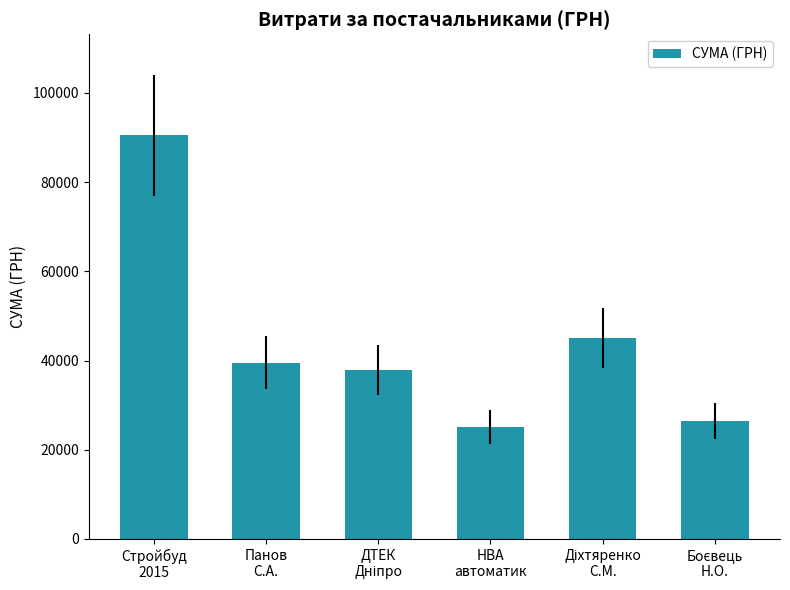

What is the smallest value displayed?

25071.0